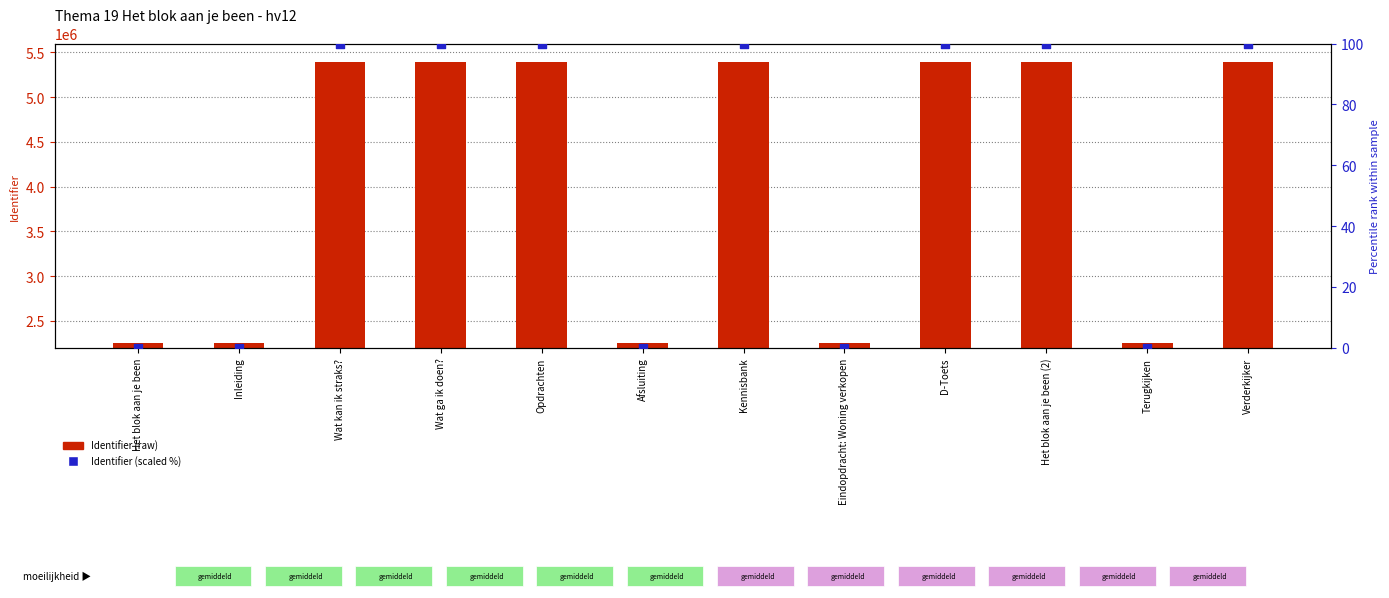

Is the value of Identifier (scaled %) at Afsluiting greater than the value of Identifier (raw) at Afsluiting?

No